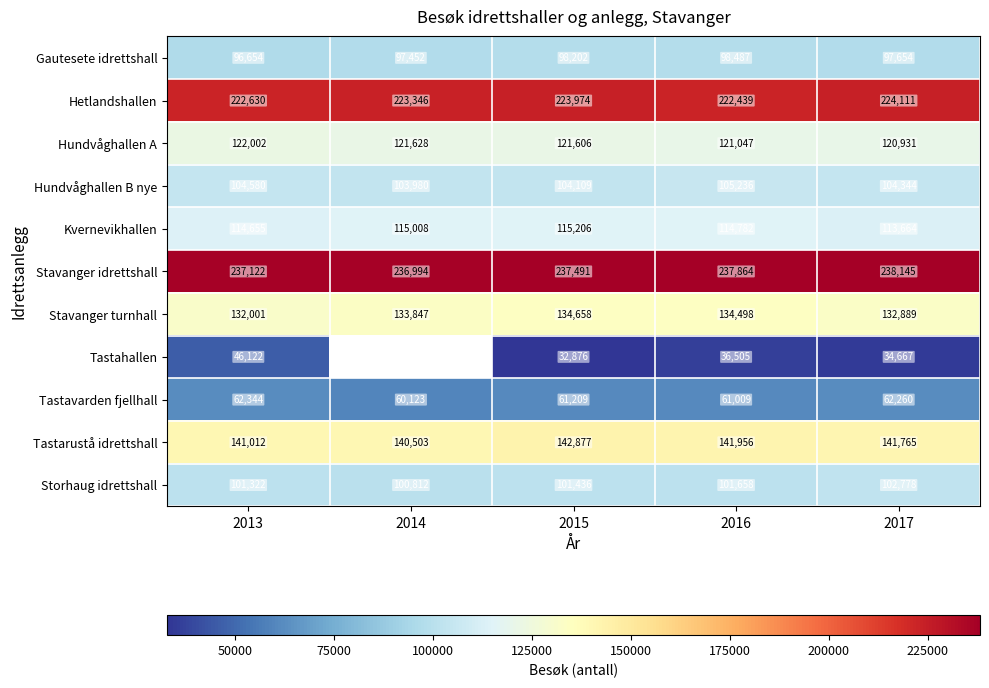

Where is Stavanger idrettshall nearest to the value 237569?

2015